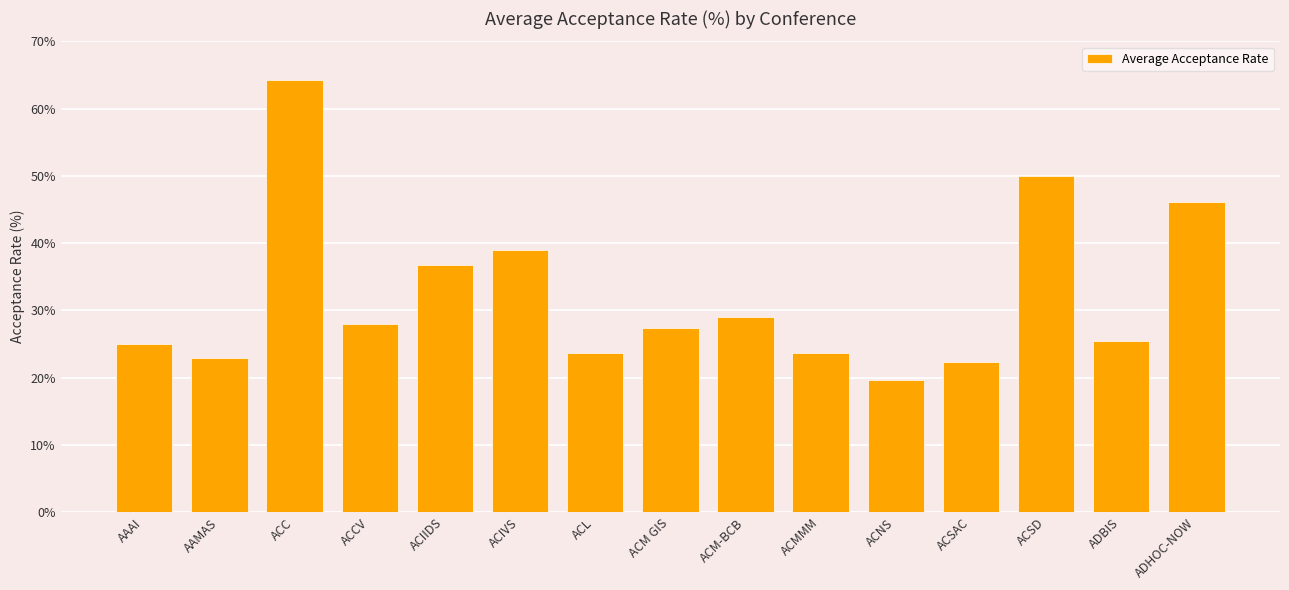

What is the difference between the maximum and minimum values?

44.6